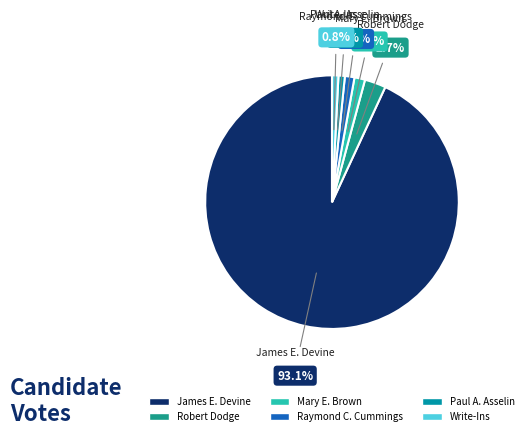

Between James E. Devine and Robert Dodge, which is larger?

James E. Devine